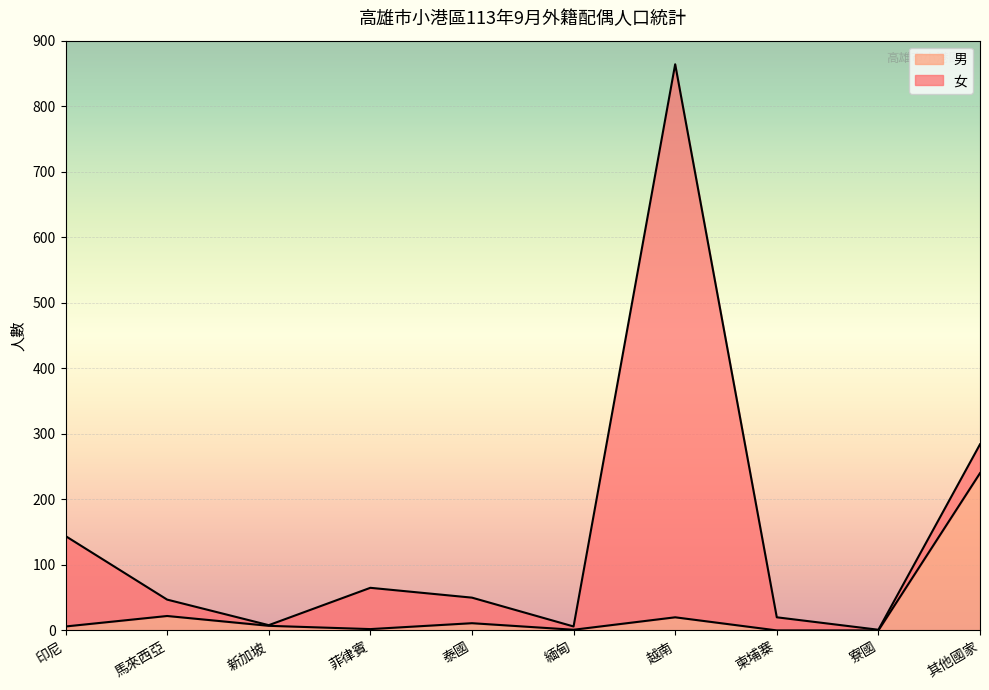

True or false: the data shows 153 at 柬埔寨.

False